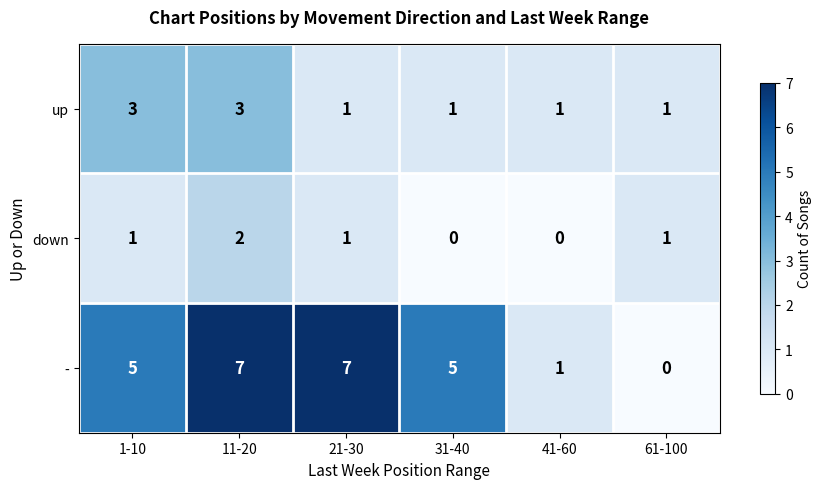

Count the up values in the range 1 to 3.

6